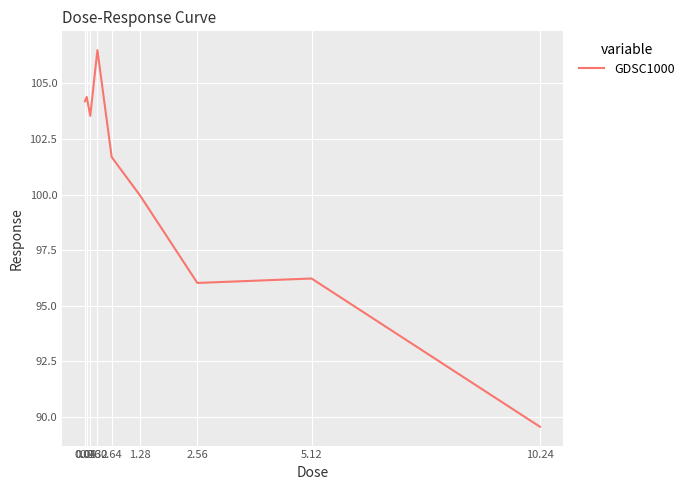

What is the minimum value shown in the chart?

89.6